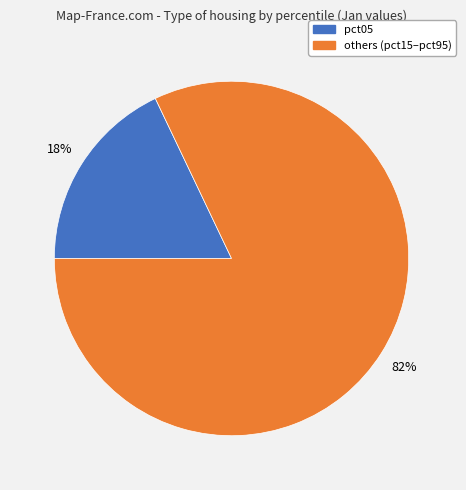

Is there any slice that represents more than half of the pie?

Yes